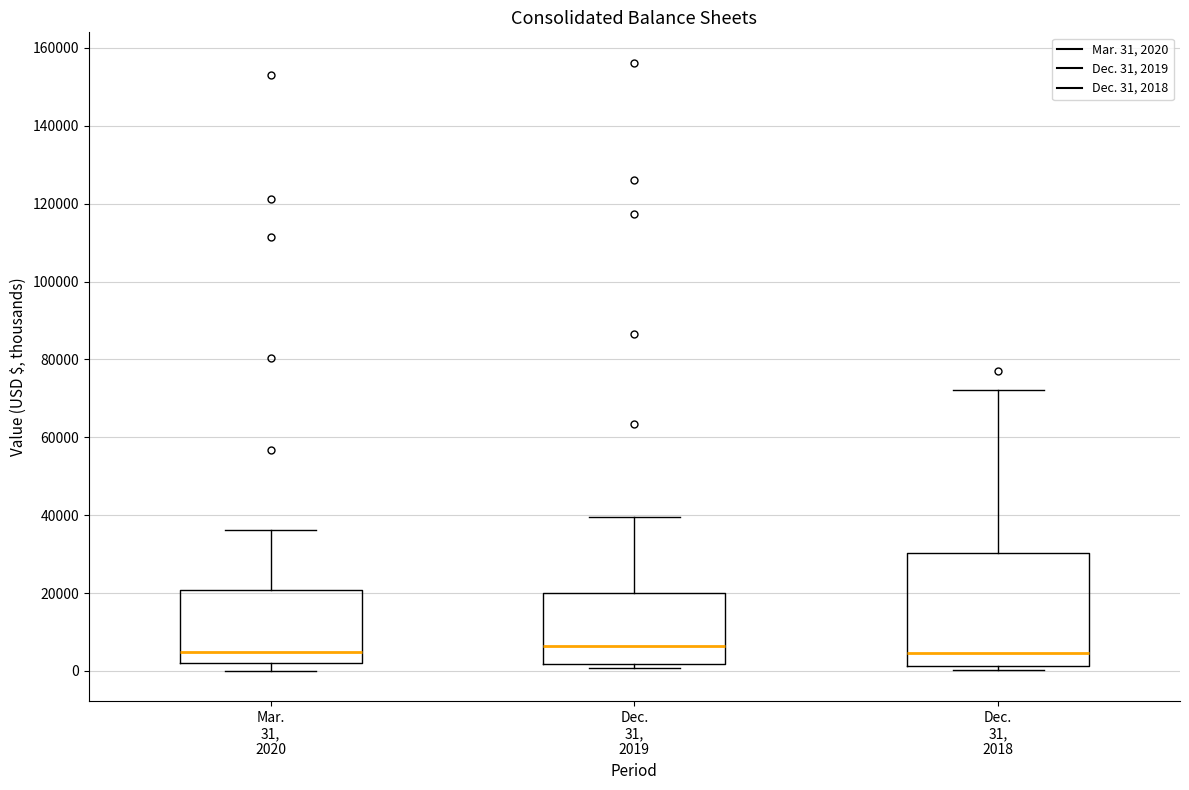

Comparing the boxes themselves (not the whiskers), which one is the tallest?

Dec. 31, 2018